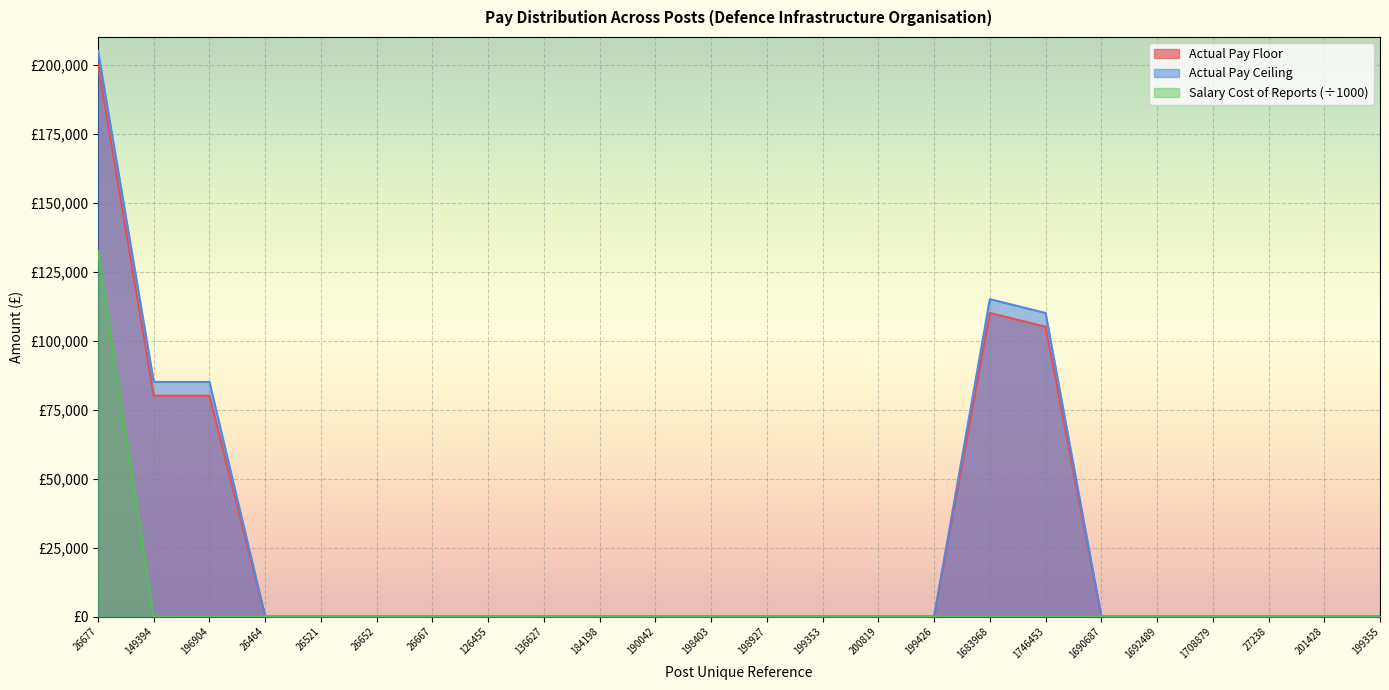

What are all the series names shown in the legend?

Actual Pay Floor, Actual Pay Ceiling, Salary Cost of Reports (÷1000)